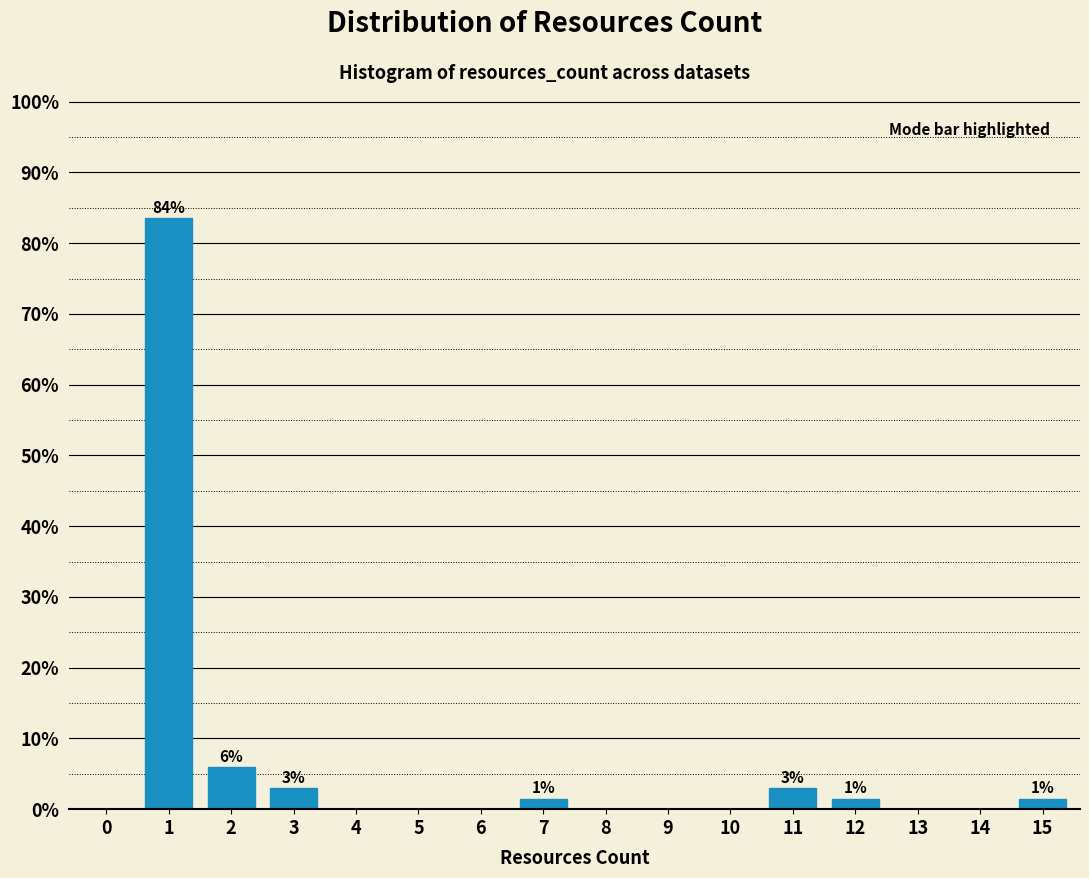

Reading left to right, list all the values displayed in this chart.

0=0.0	1=83.6	2=6.0	3=3.0	4=0.0	5=0.0	6=0.0	7=1.5	8=0.0	9=0.0	10=0.0	11=3.0	12=1.5	13=0.0	14=0.0	15=1.5